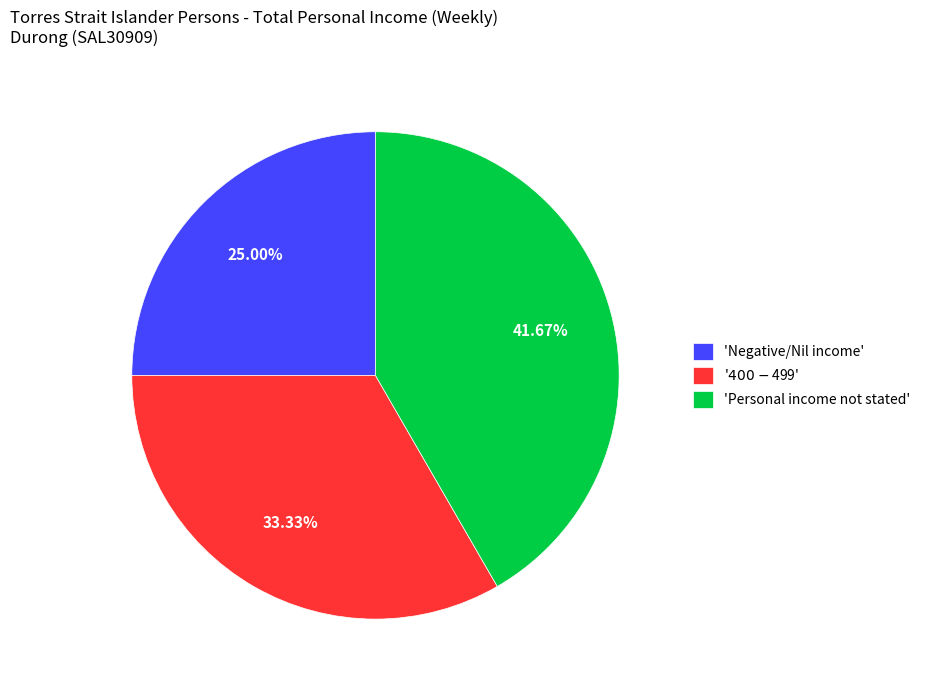

Which category has the biggest portion of the pie?

'Personal income not stated'